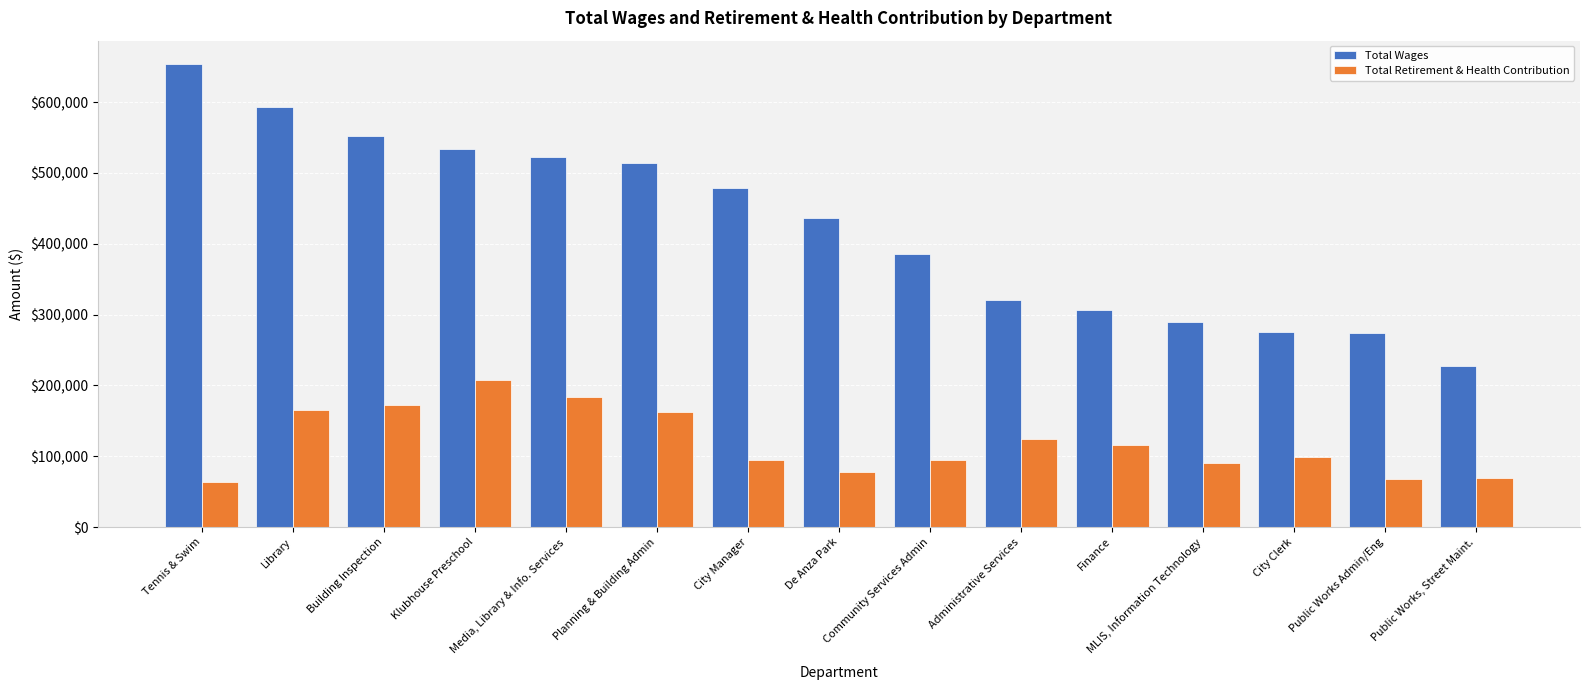

How many groups of bars are there?

15